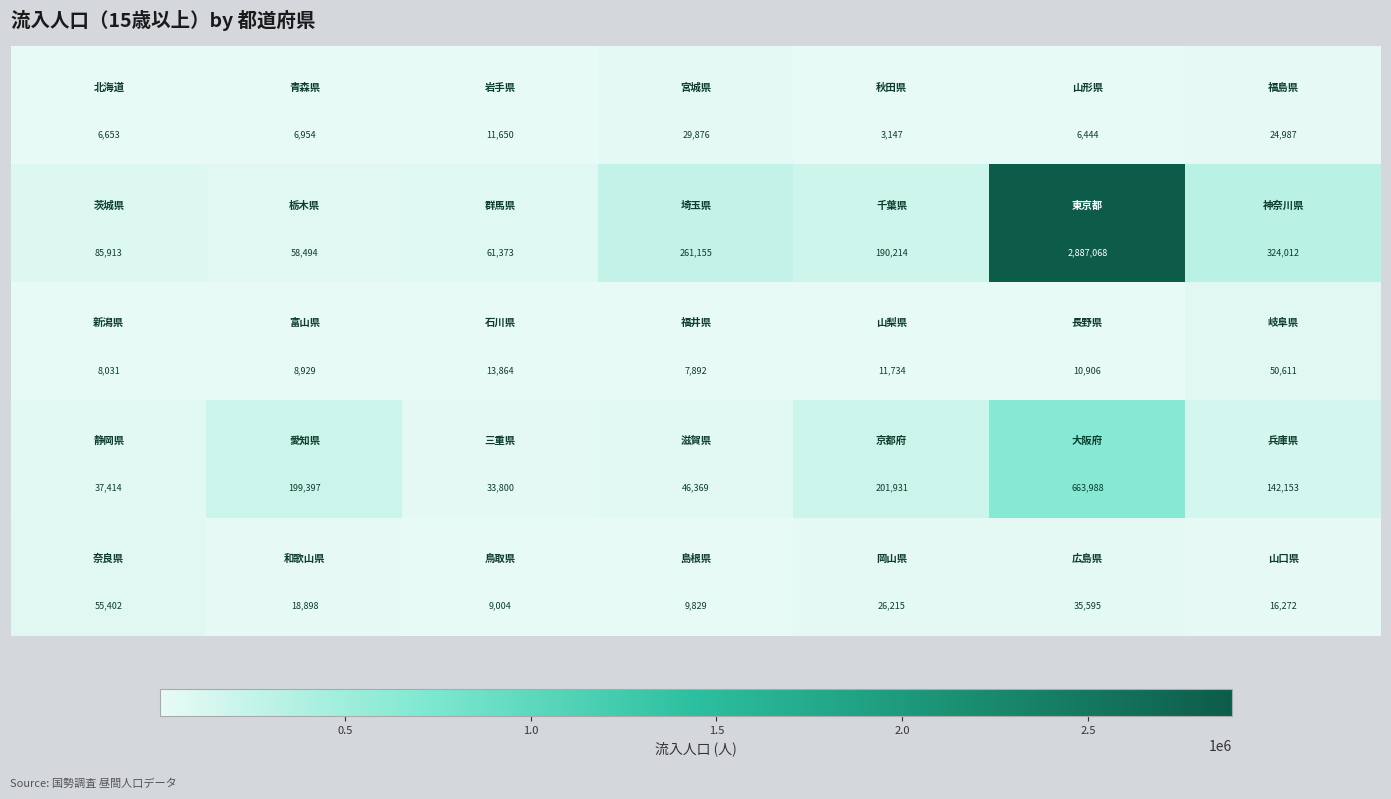

What is the smallest value displayed?

3147